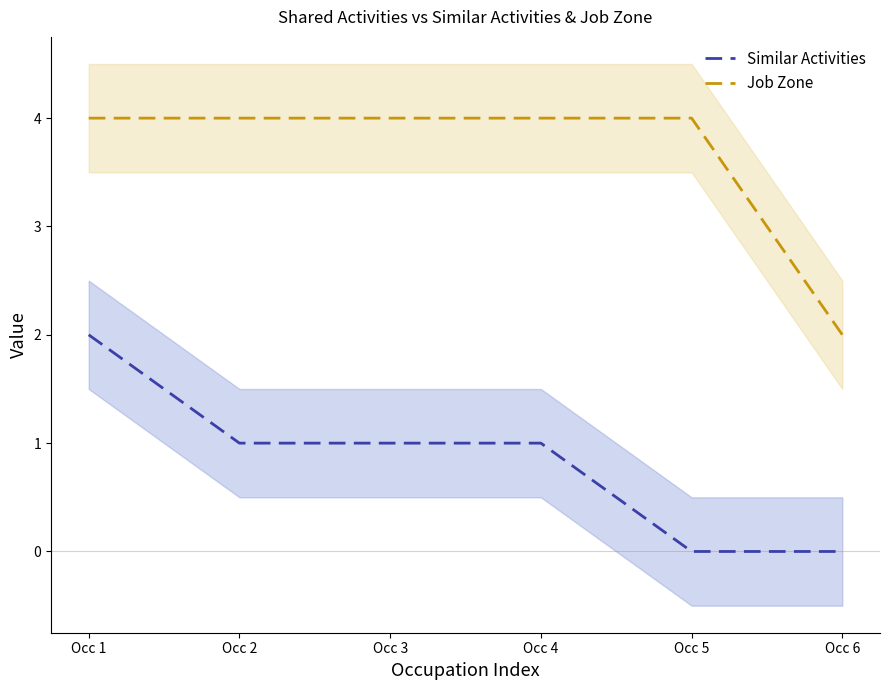

List the labels in order of Job Zone value, smallest first.

Occ 6, Occ 1, Occ 2, Occ 3, Occ 4, Occ 5